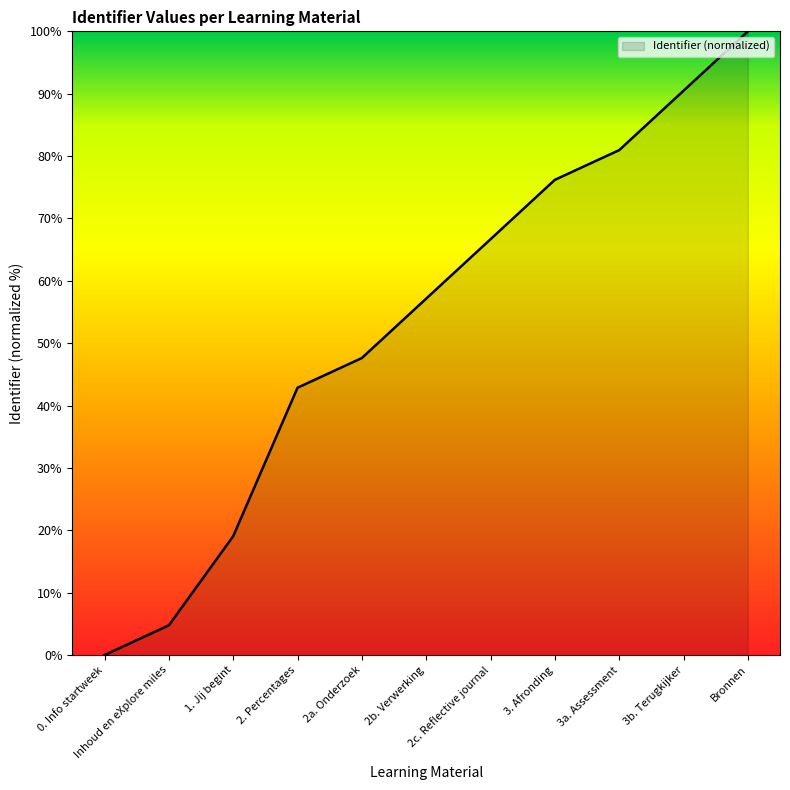

How many categories are shown in the chart?

11